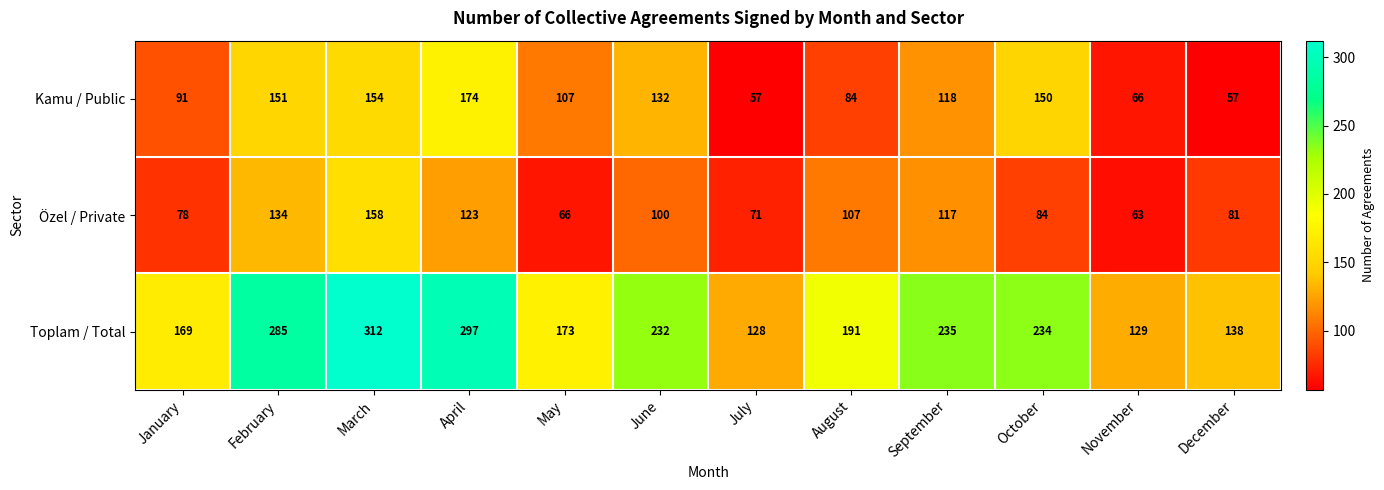

What is the approximate value of Kamu / Public at February, to the nearest 5?

150